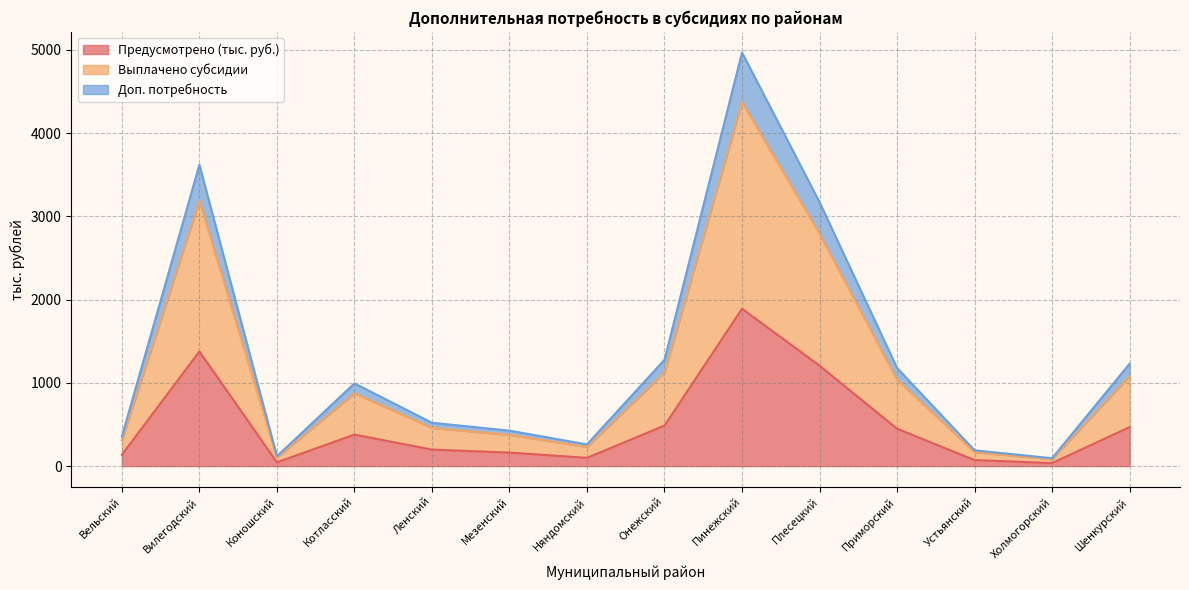

At how many categories does at least one series exceed 3074?

3